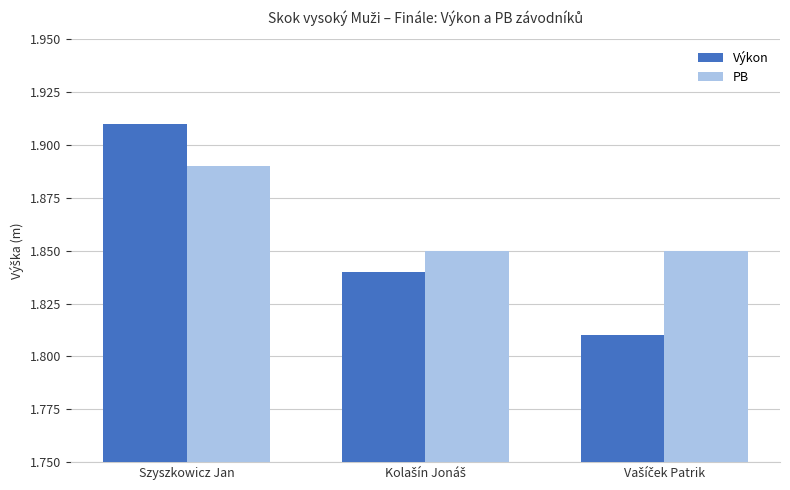

How many groups of bars are there?

3